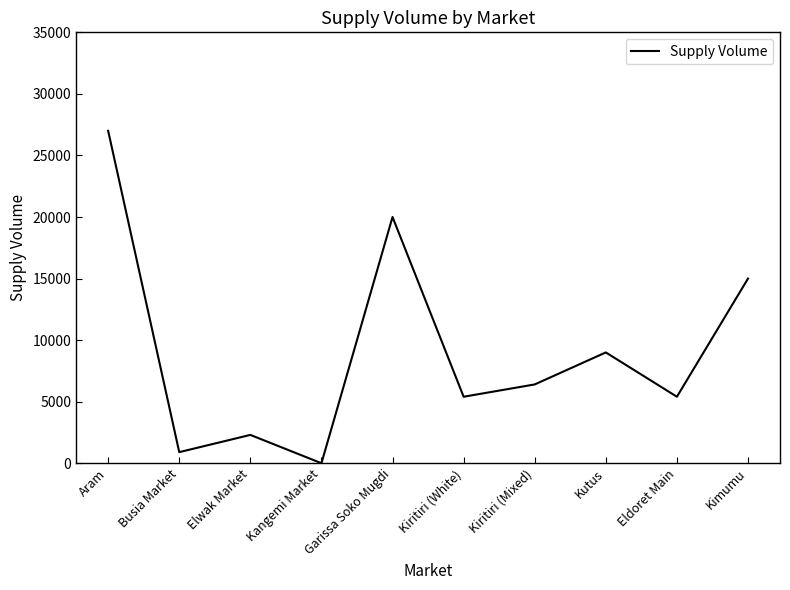

How many distinct data groups are displayed?

1